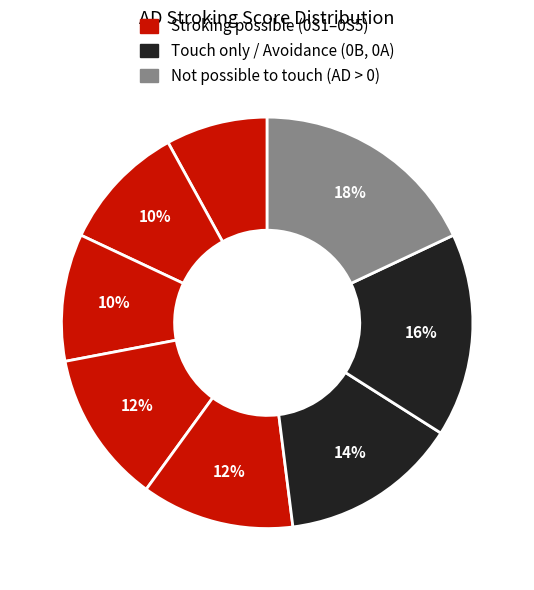

How many slices are in this pie chart?

8